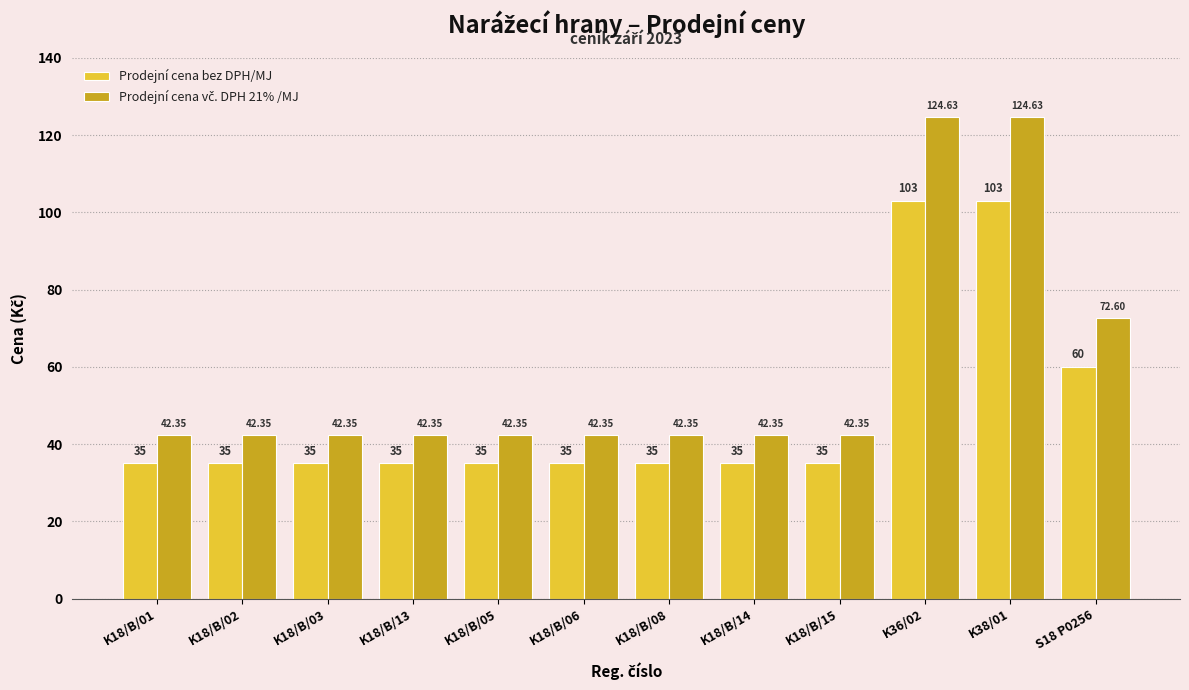

What is the average value of the Prodejní cena bez DPH/MJ series?

48.4